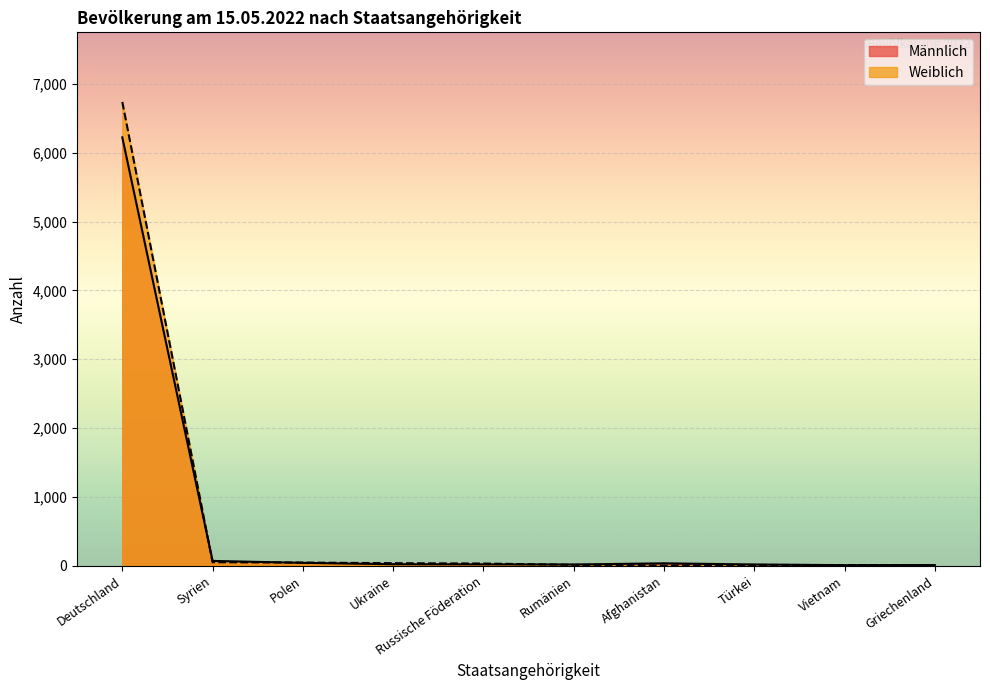

What position from the left is Vietnam?

9